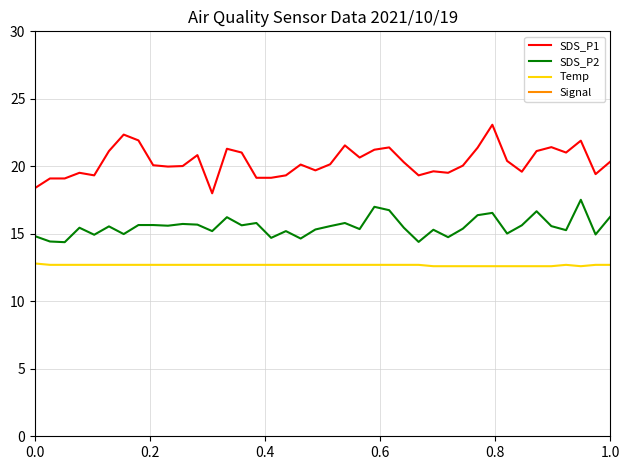

How many interior local valleys does the SDS_P1 series have?

10